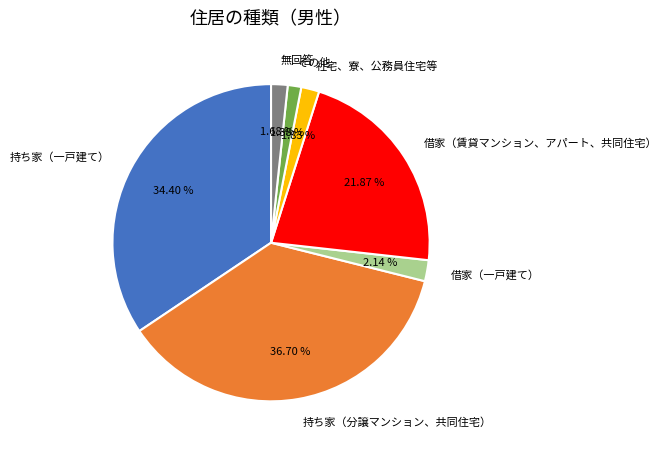

How many slices are in this pie chart?

7